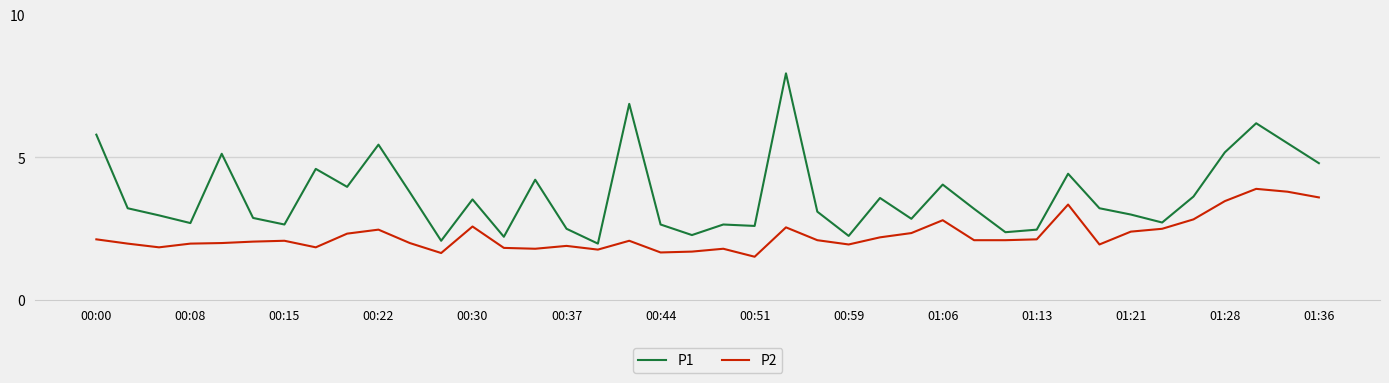

How many distinct data groups are displayed?

2